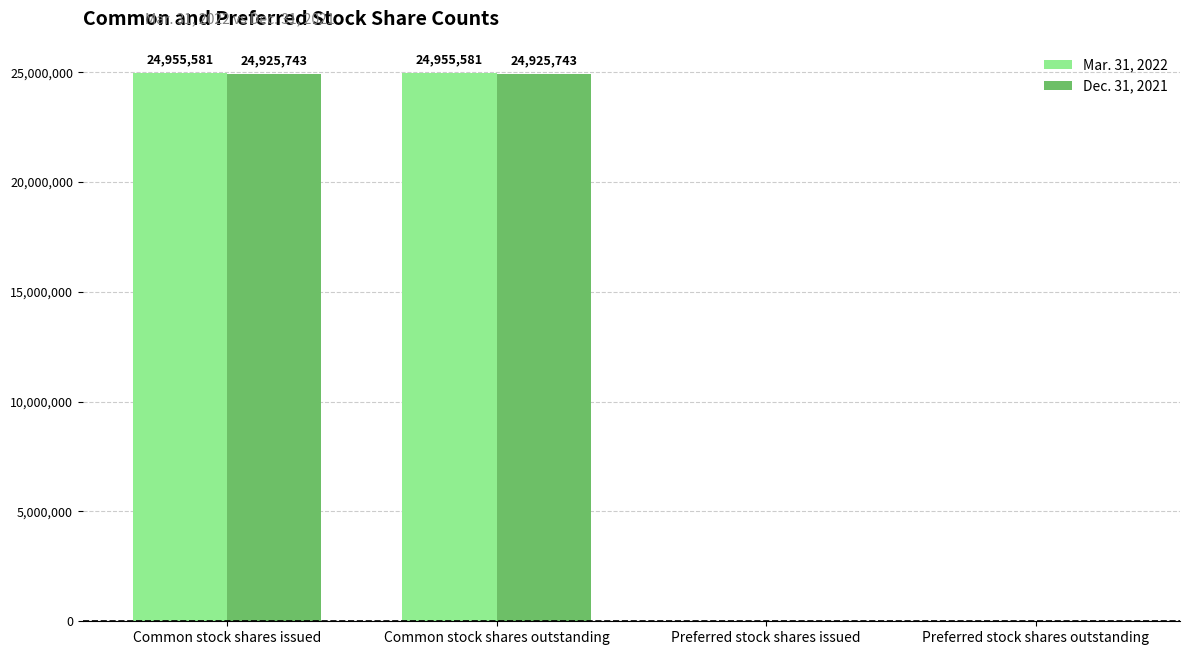

What is the maximum value shown in the chart?

24955581